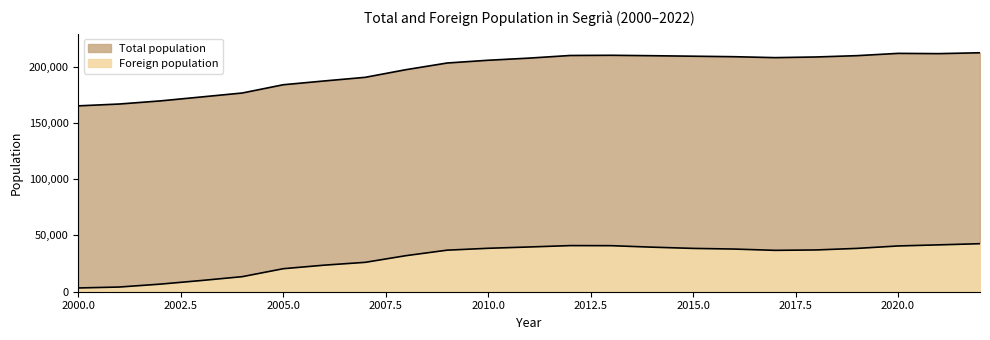

Rank the series by their maximum value, from lowest to highest.

Foreign population, Total population